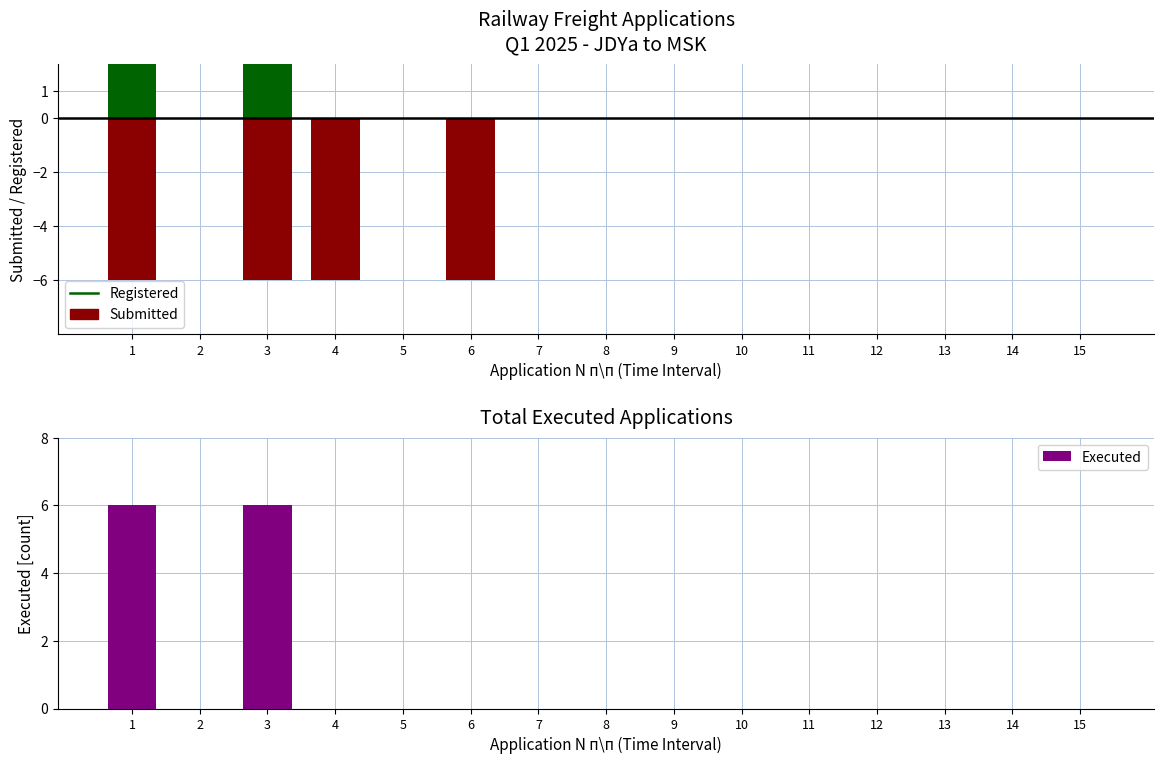

Does the chart contain any negative values?

Yes